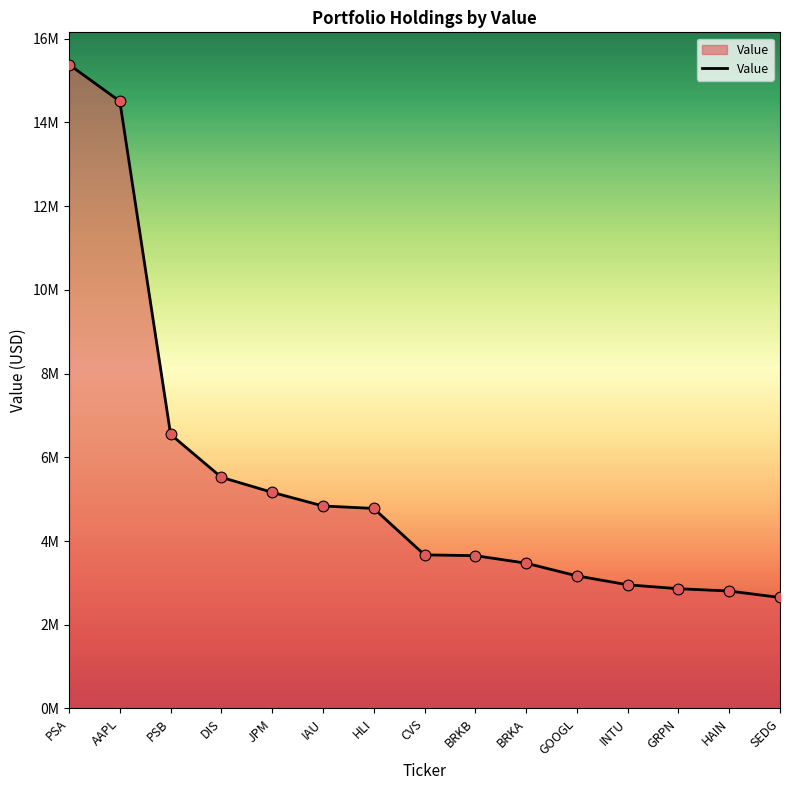

Between BRKA and CVS, which is larger?

CVS